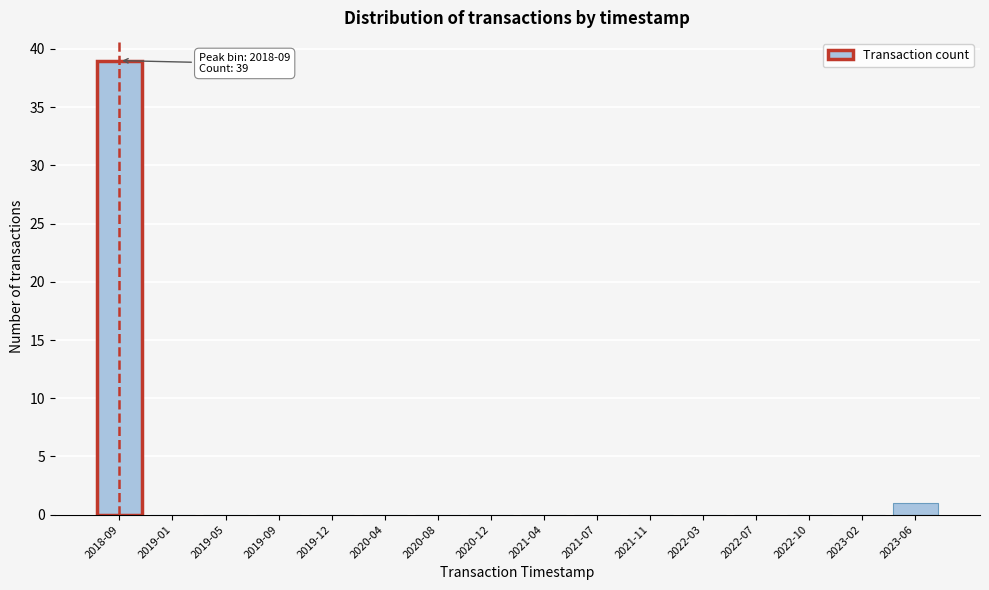

Reading right to left, transcribe all the data shown in this chart.

2023-06=1	2023-02=0	2022-10=0	2022-07=0	2022-03=0	2021-11=0	2021-07=0	2021-04=0	2020-12=0	2020-08=0	2020-04=0	2019-12=0	2019-09=0	2019-05=0	2019-01=0	2018-09=39